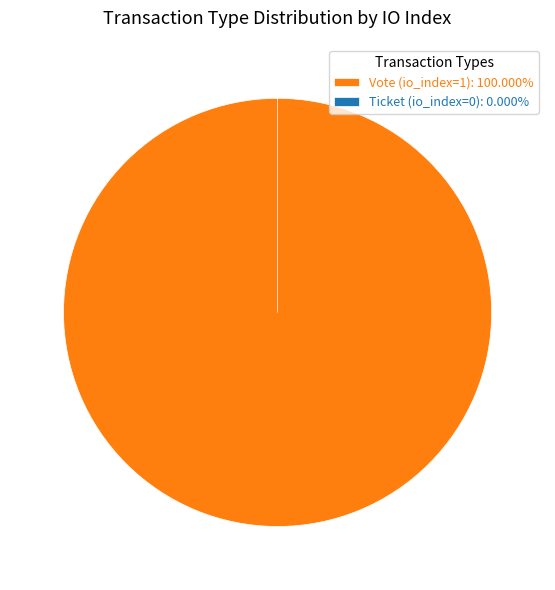

Is there any slice that represents more than half of the pie?

Yes